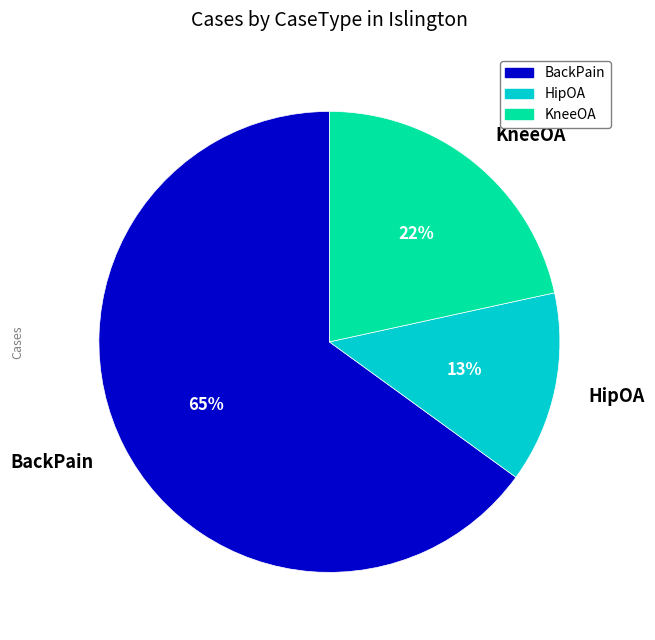

Does BackPain account for over 50% of the chart?

Yes